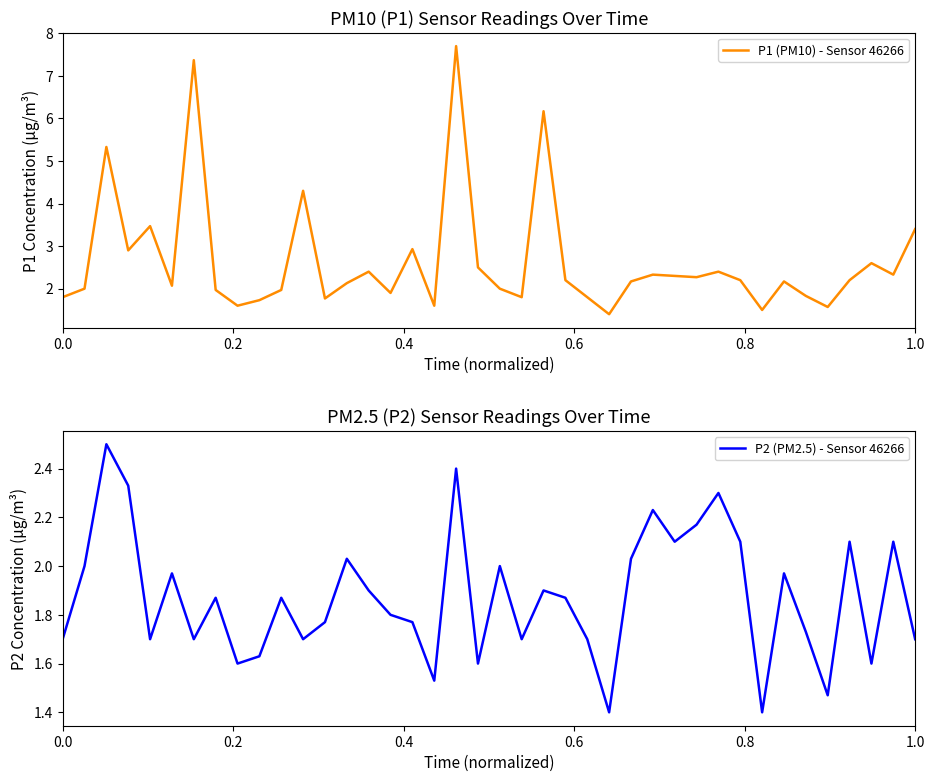

What is the maximum value for P1 (PM10) - Sensor 46266?

7.7